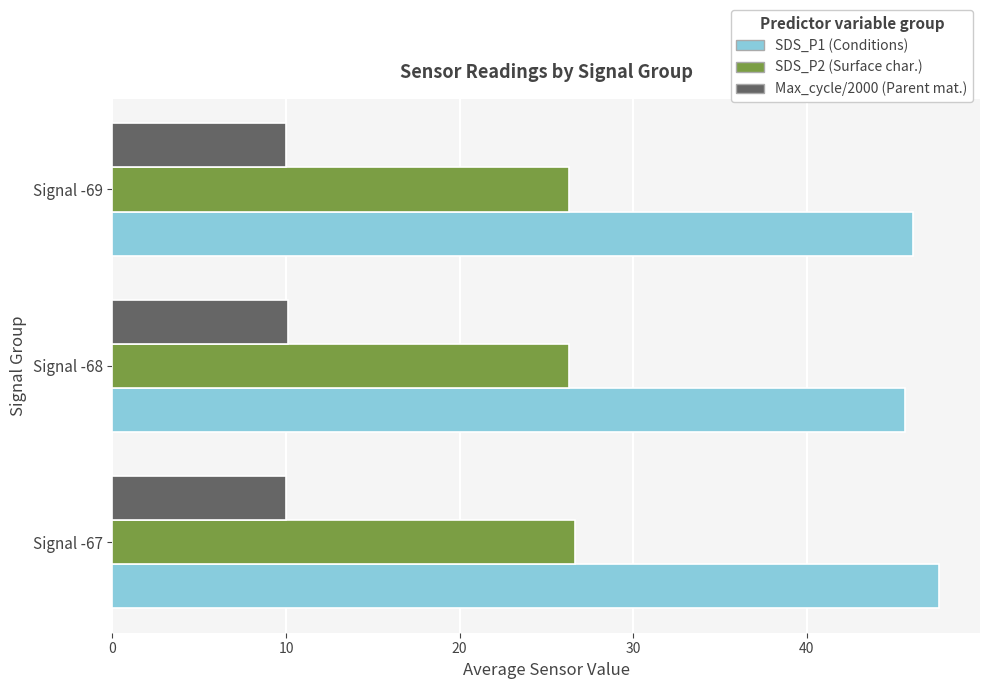

Rank the series by their maximum value, from lowest to highest.

Max_cycle/2000 (Parent mat.), SDS_P2 (Surface char.), SDS_P1 (Conditions)